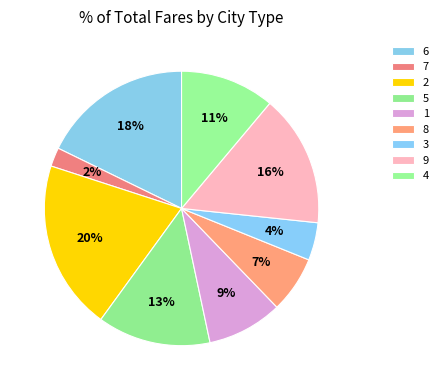

How many slices are in this pie chart?

9